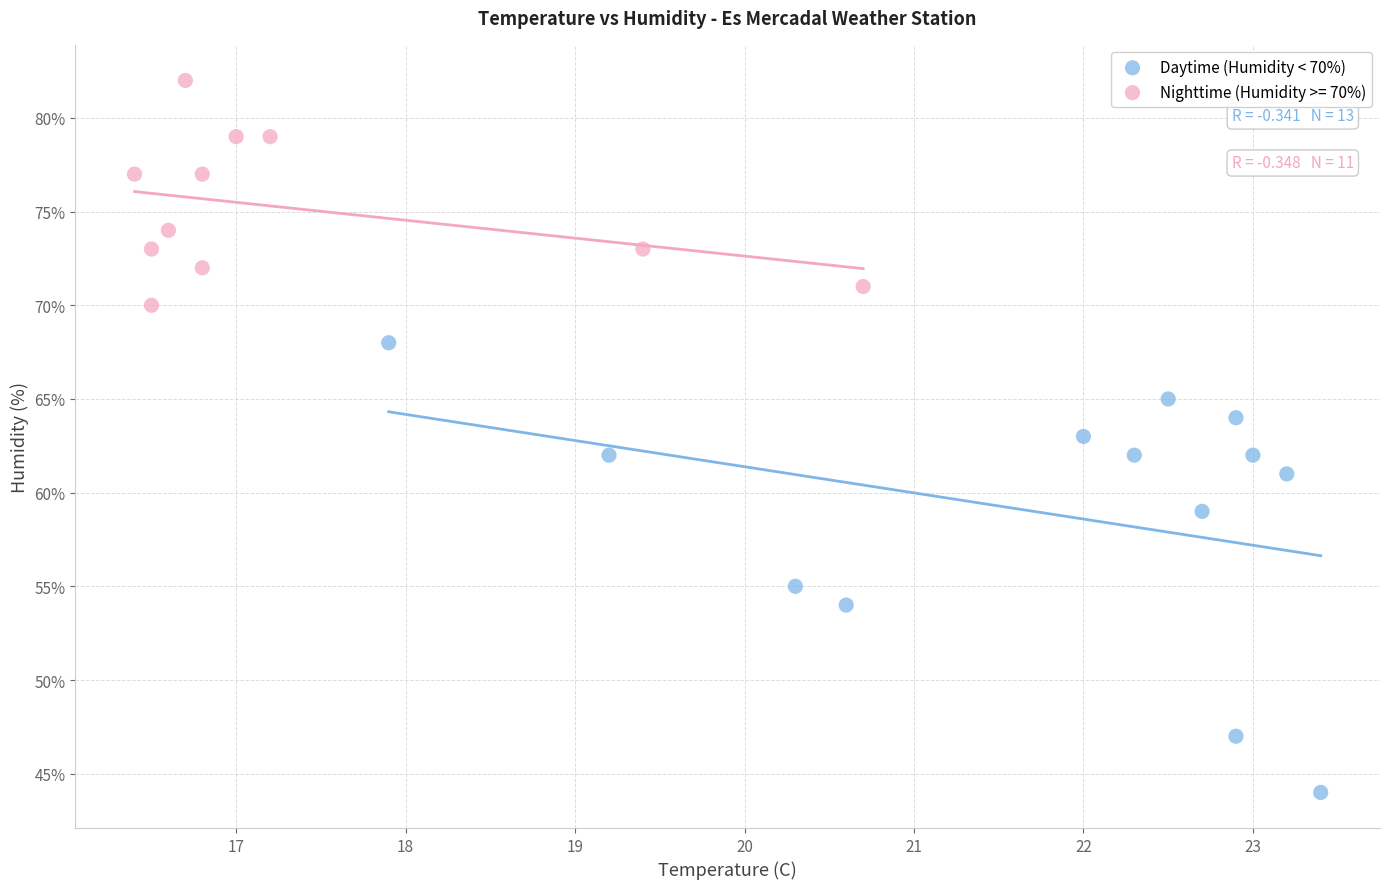

Which series reaches the maximum Y coordinate?

Nighttime (Humidity >= 70%)